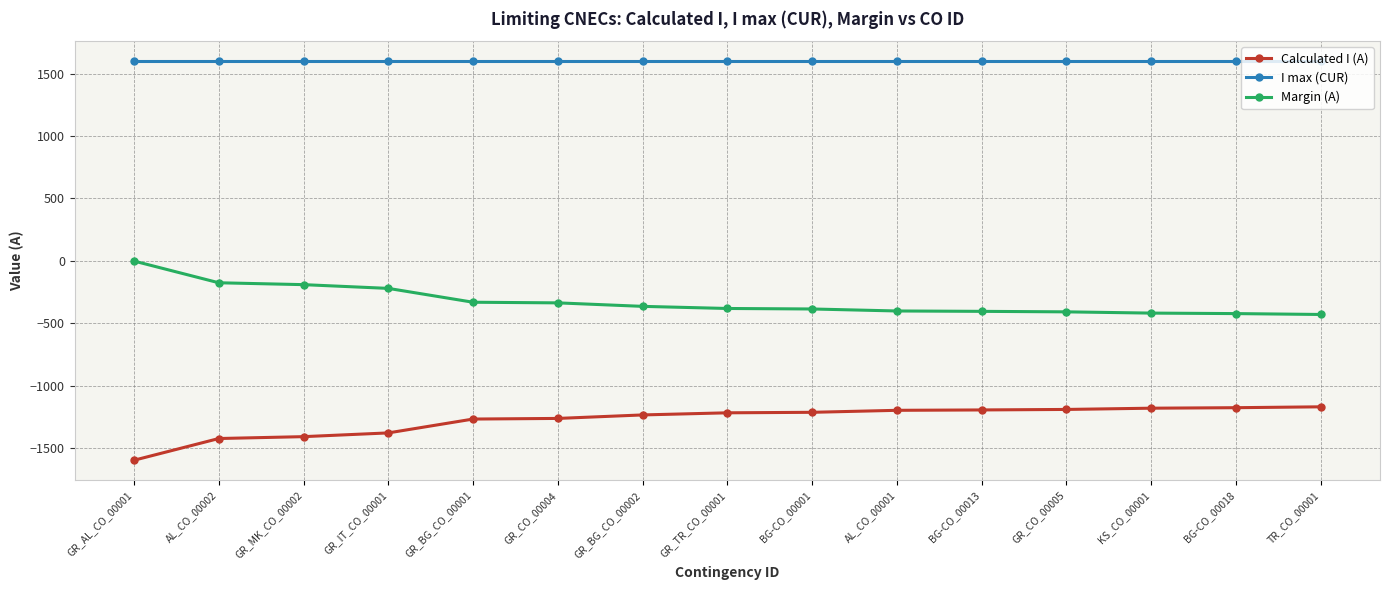

What is the sum of the I max (CUR) values at AL_CO_00001 and TR_CO_00001?

3200